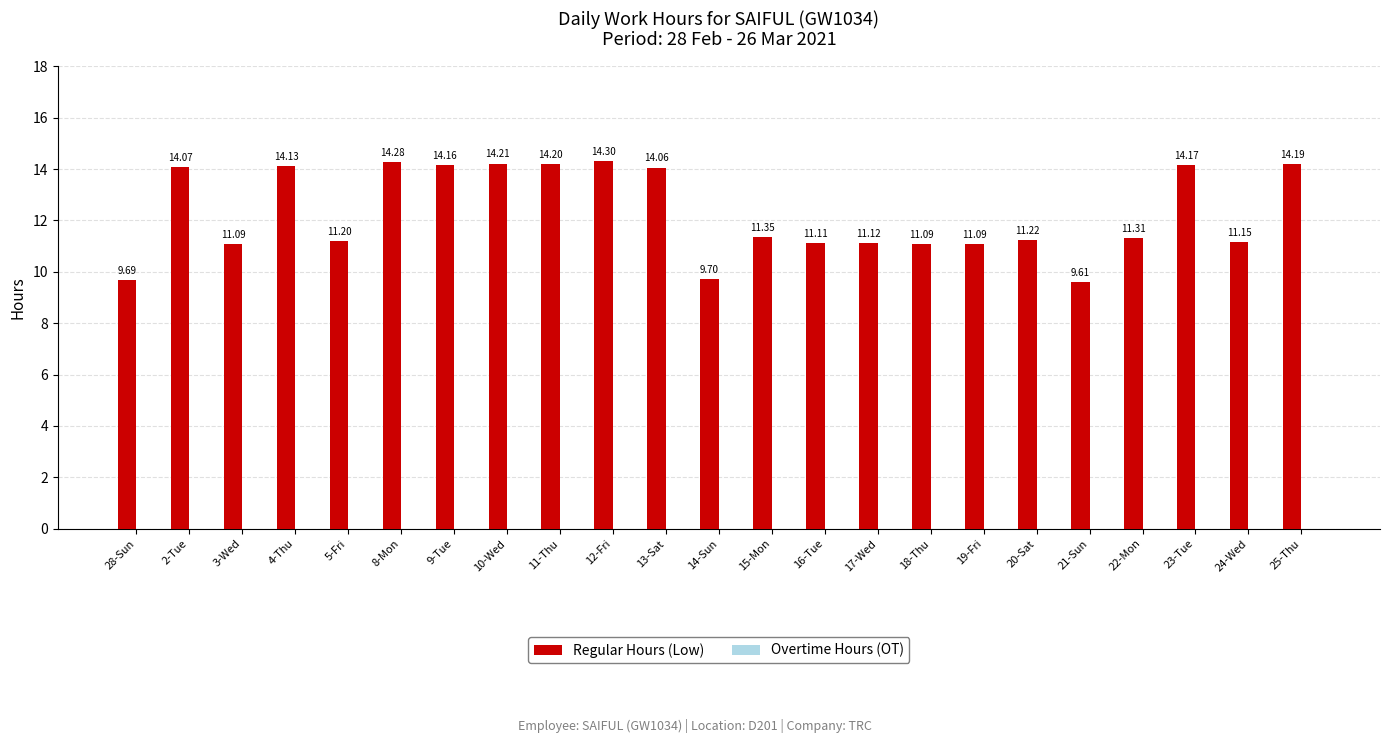

Are the bars horizontal?

No